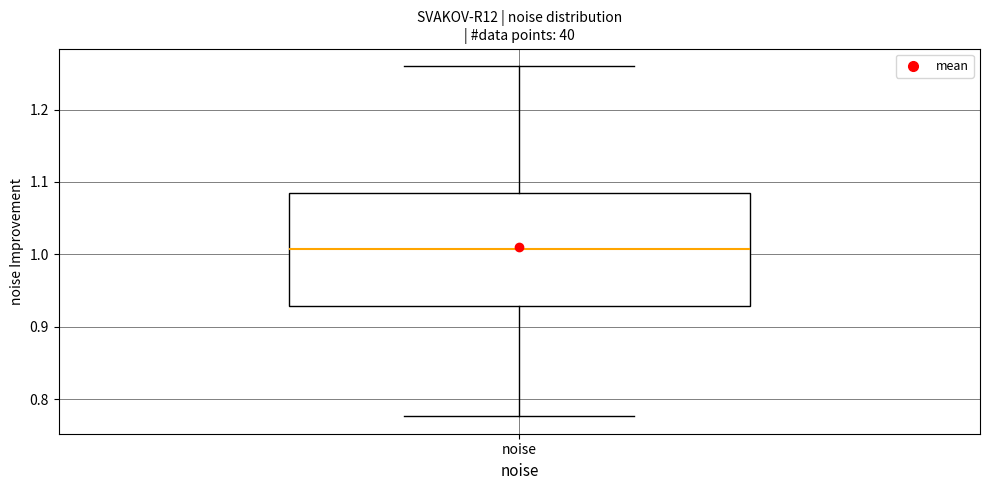

Read this box plot against the y-axis: the position of the median line, the range covered by the box, and the ends of both whiskers. The values are not printed on the chart, so give them approximately, as read against the axis.

median 1.01, box 0.93 to 1.09, whiskers 0.78 to 1.26